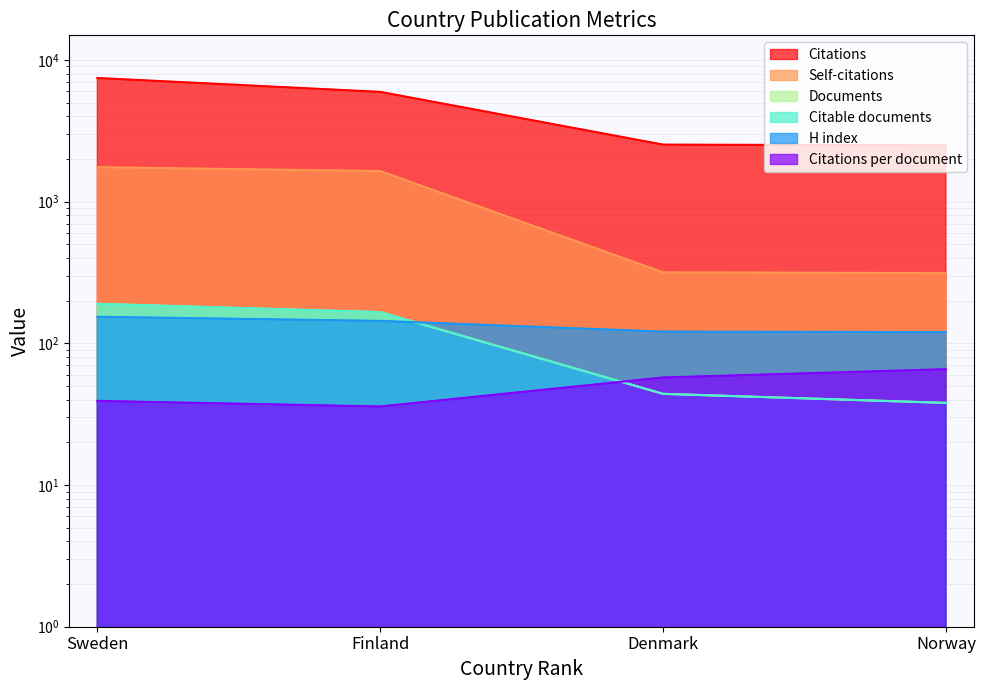

True or false: Citations per document has a value of 39.2 at Sweden.

True